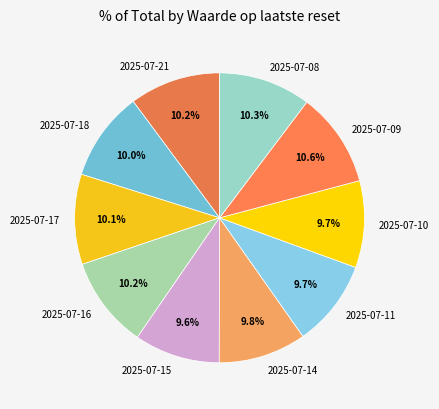

How many segments does this pie chart have?

10